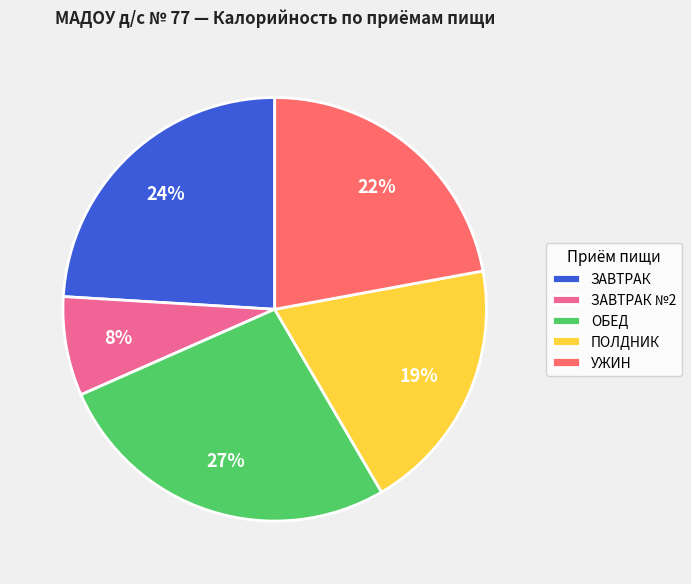

Does any single category account for the majority?

No